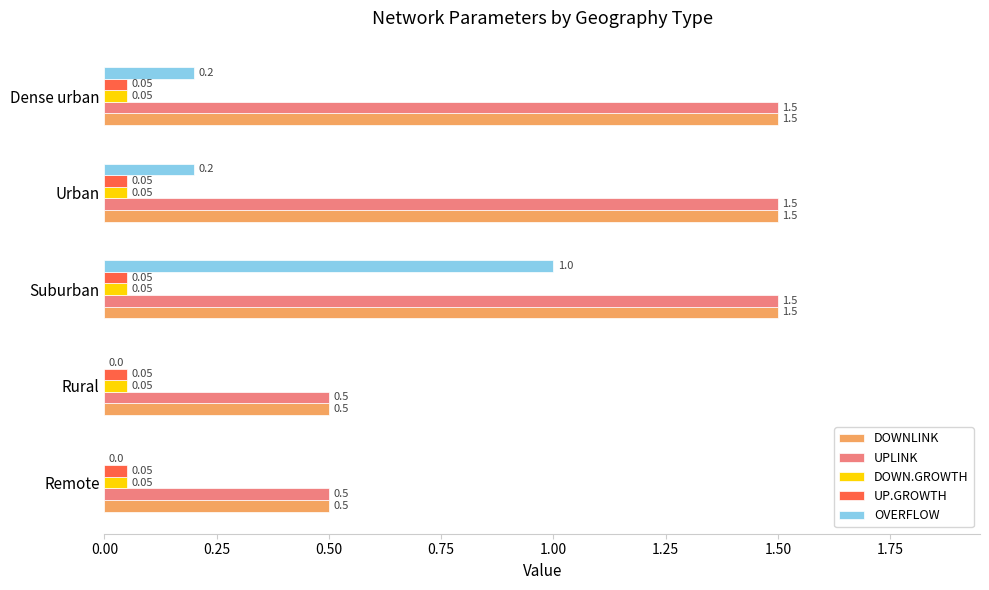

What is the sum of the DOWNLINK values at Remote and Suburban?

2.0